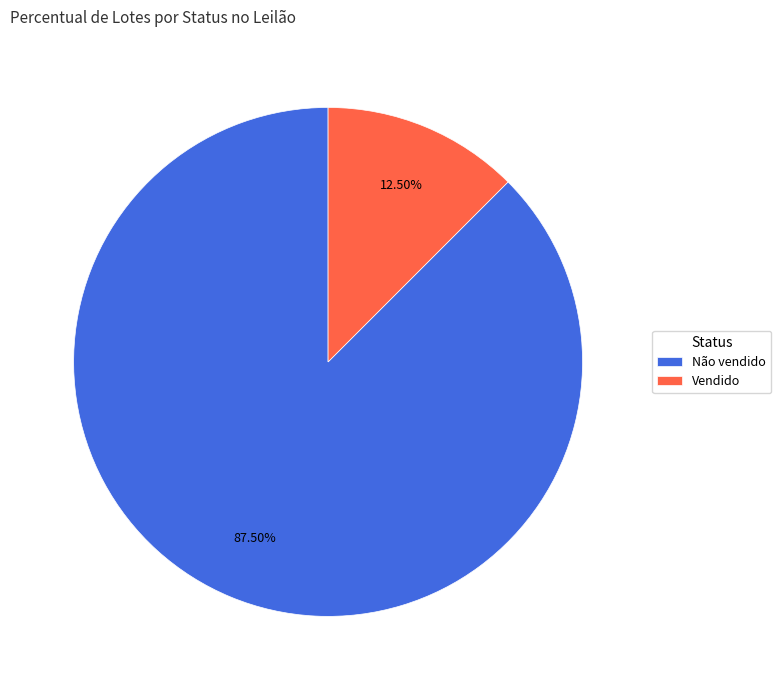

How many slices are in this pie chart?

2